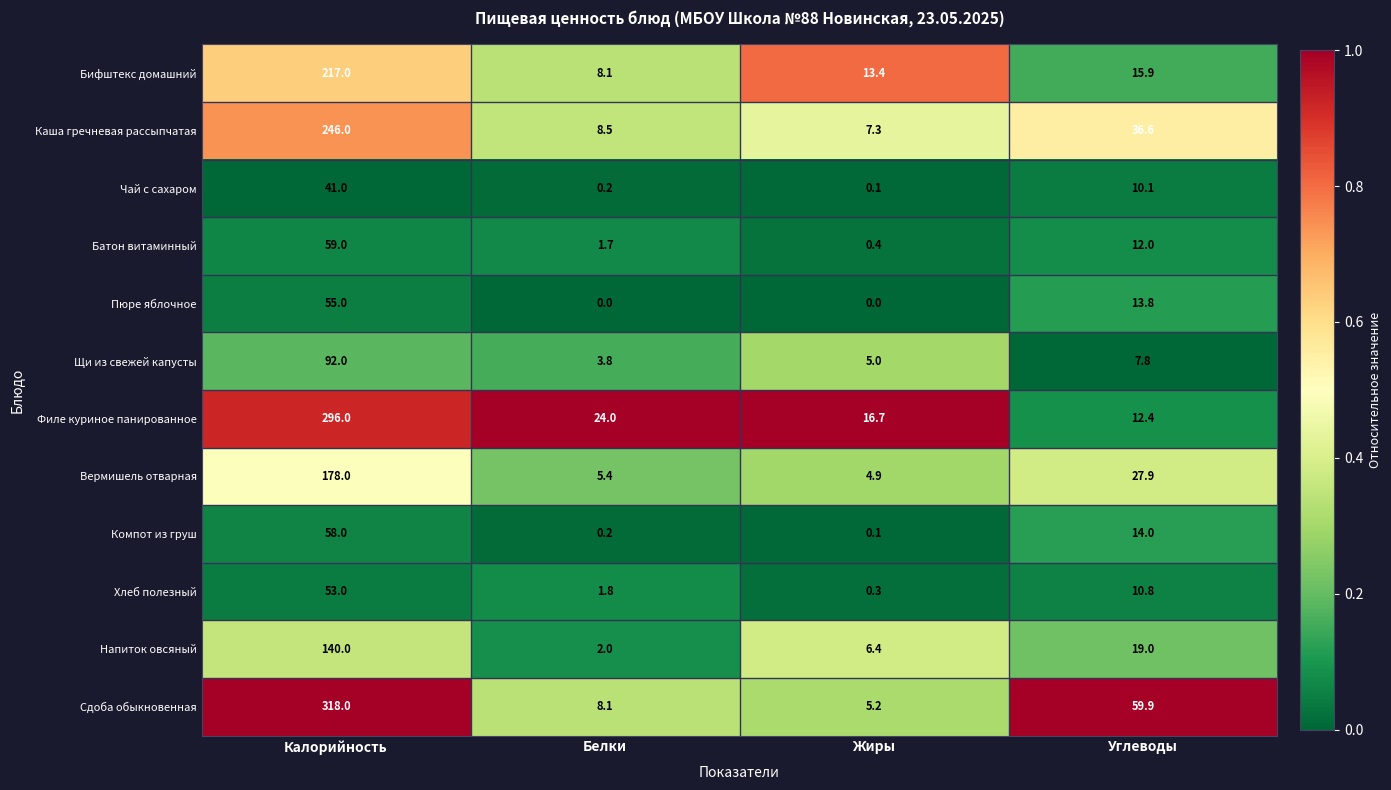

Which series changed the most between Белки and Жиры?

Филе куриное панированное